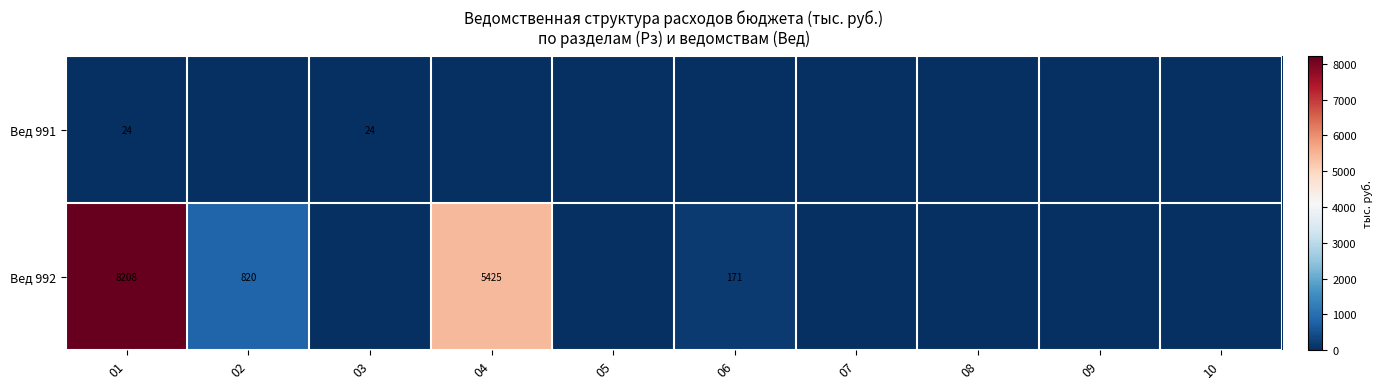

What is the difference between the Вед 992 values at 06 and 01?

8037